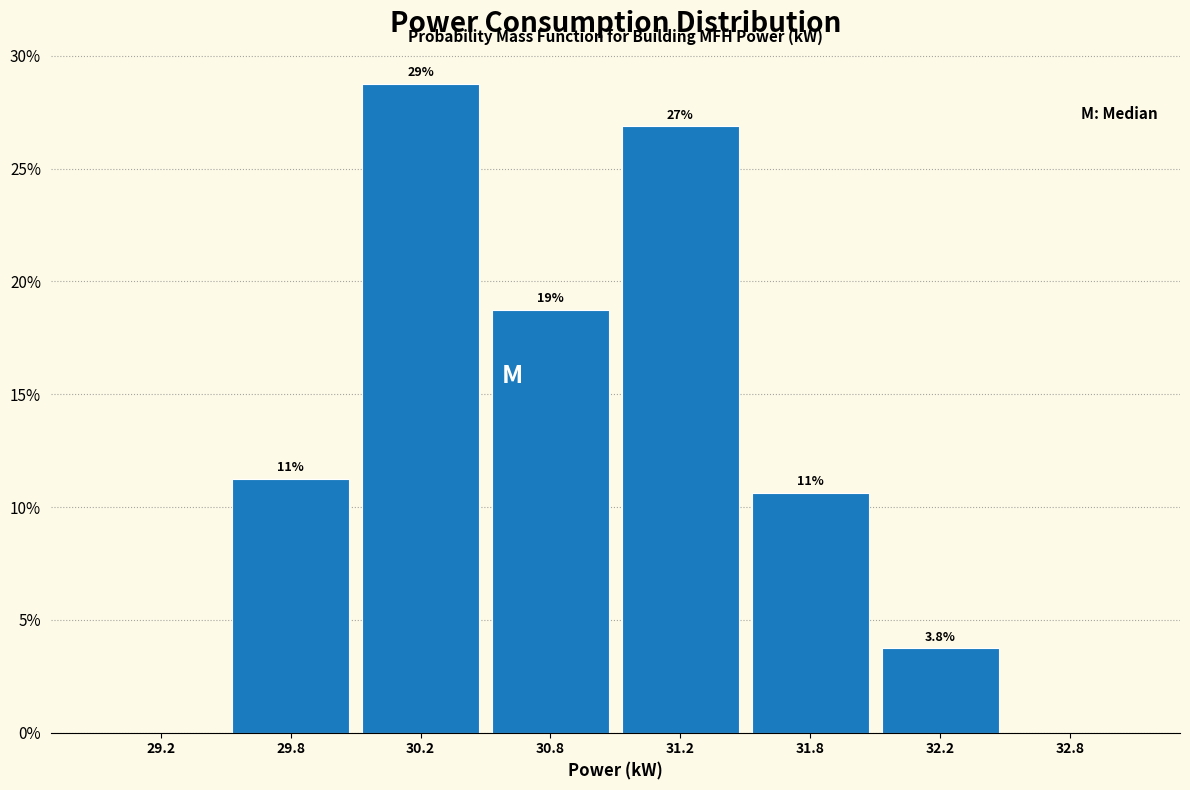

Are the bars horizontal?

No